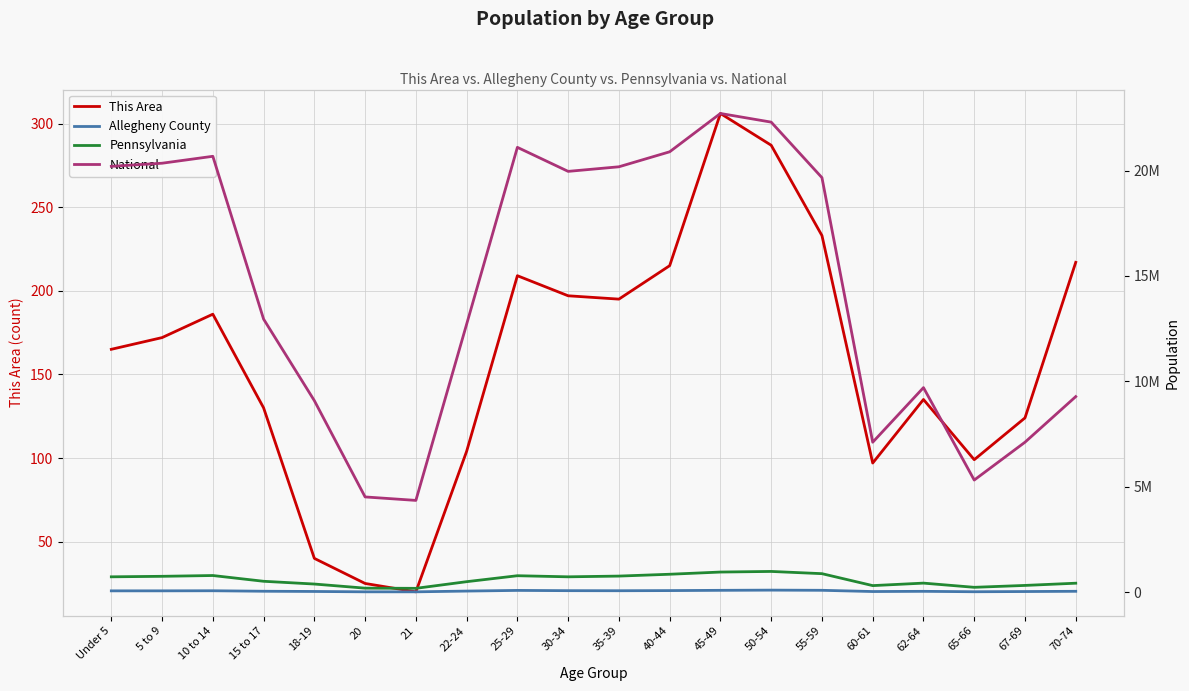

Is the value of This Area at 20 greater than the value of Pennsylvania at 45-49?

No